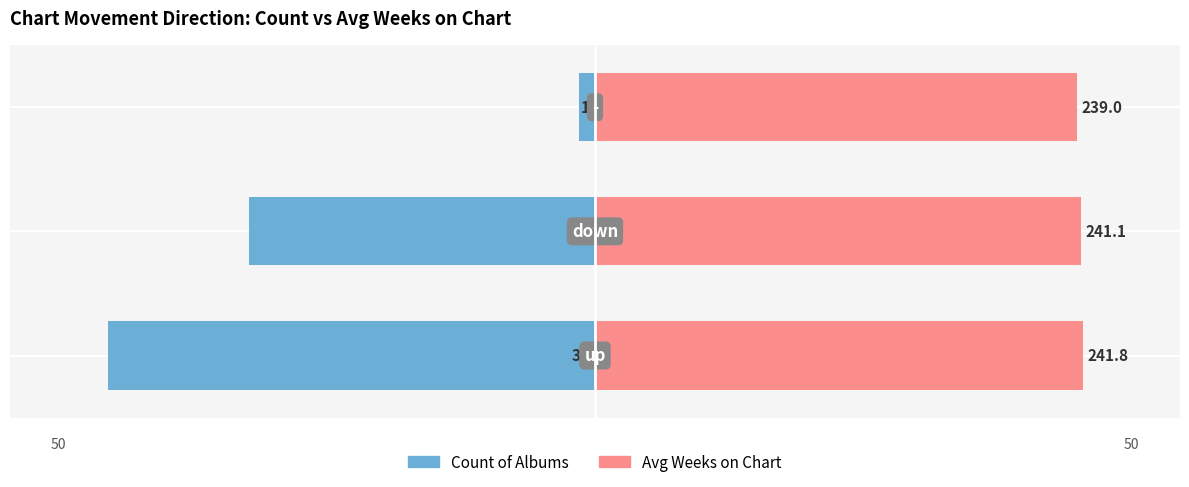

What is the difference between the highest and lowest values at 2?

51.0